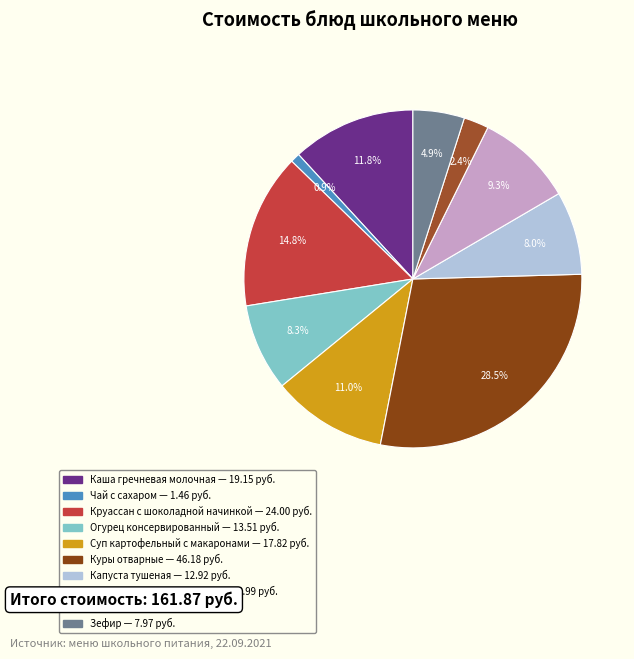

True or false: Хлеб ржаной accounts for 15% of the total.

False